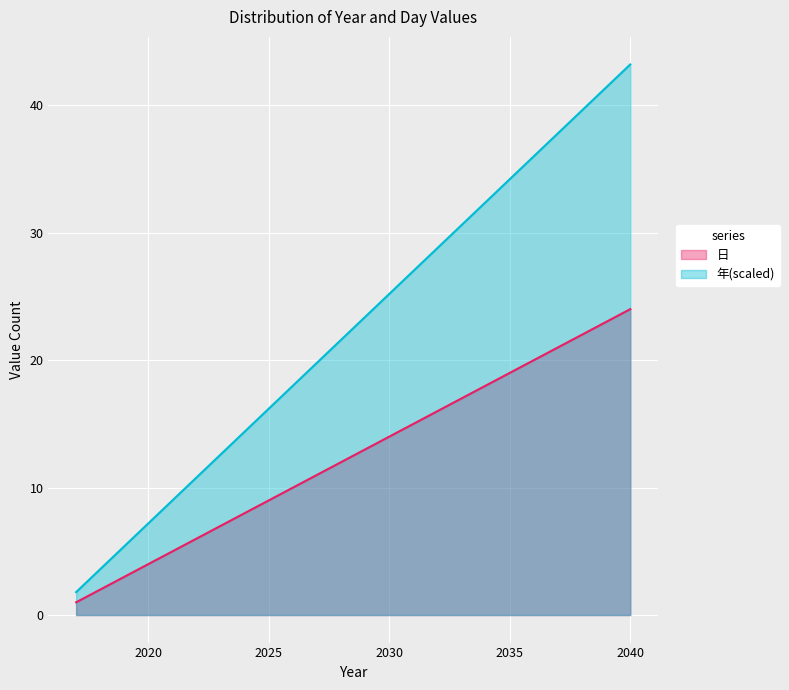

Which series has the largest total across all categories?

年(scaled)